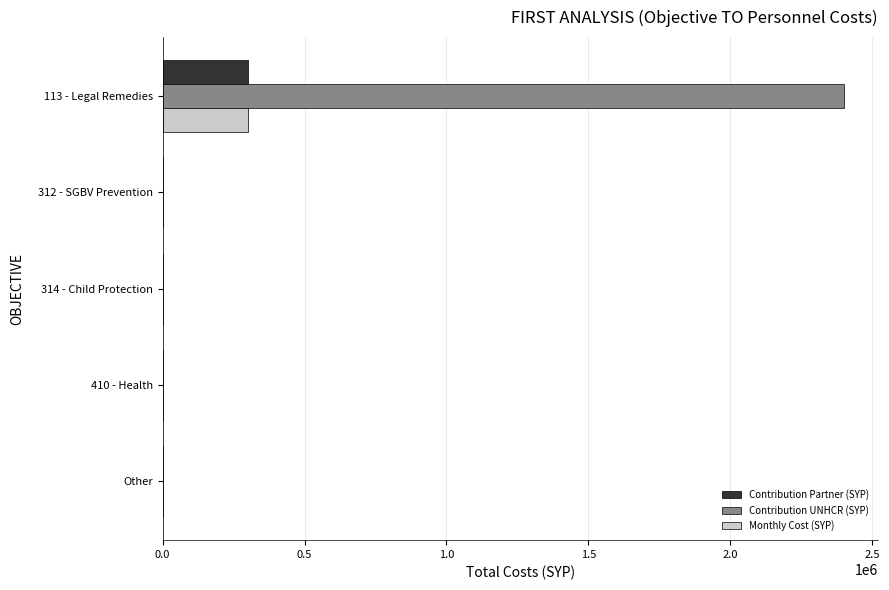

Count the number of categories in the chart.

5